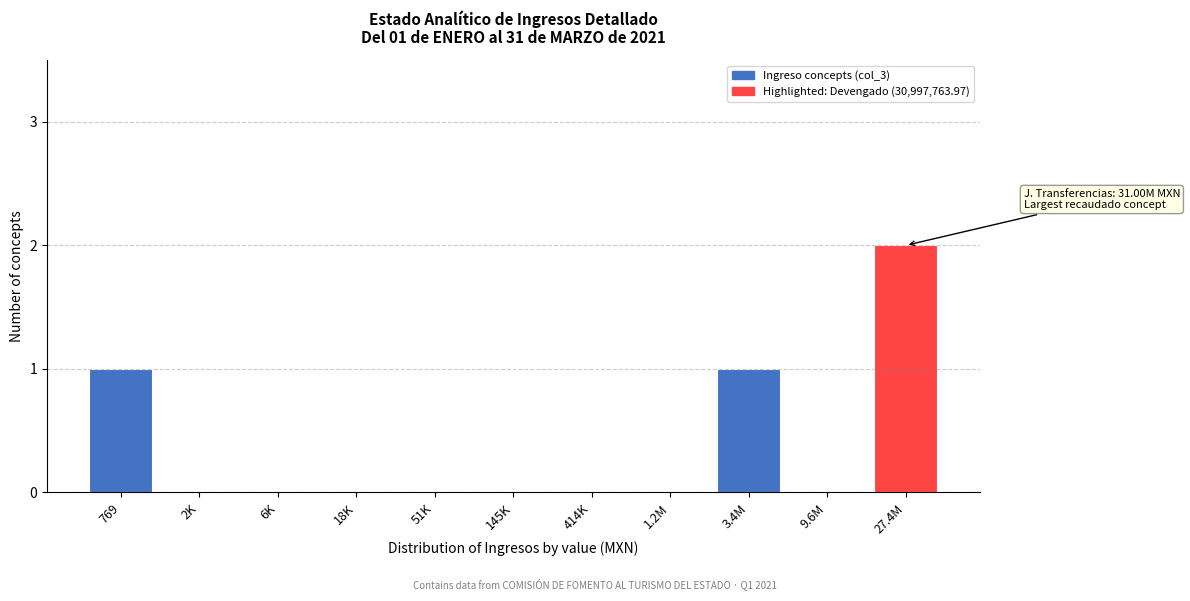

Reading right to left, what are all the values shown in this chart?

27.4M=2	9.6M=0	3.4M=1	1.2M=0	414K=0	145K=0	51K=0	18K=0	6K=0	2K=0	769=1